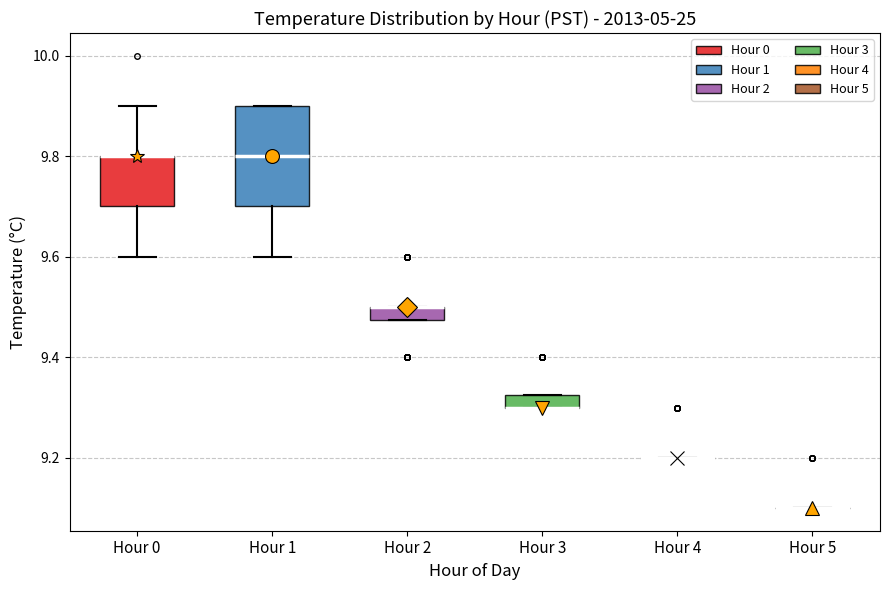

Comparing the boxes themselves (not the whiskers), which one is the tallest?

Hour 1